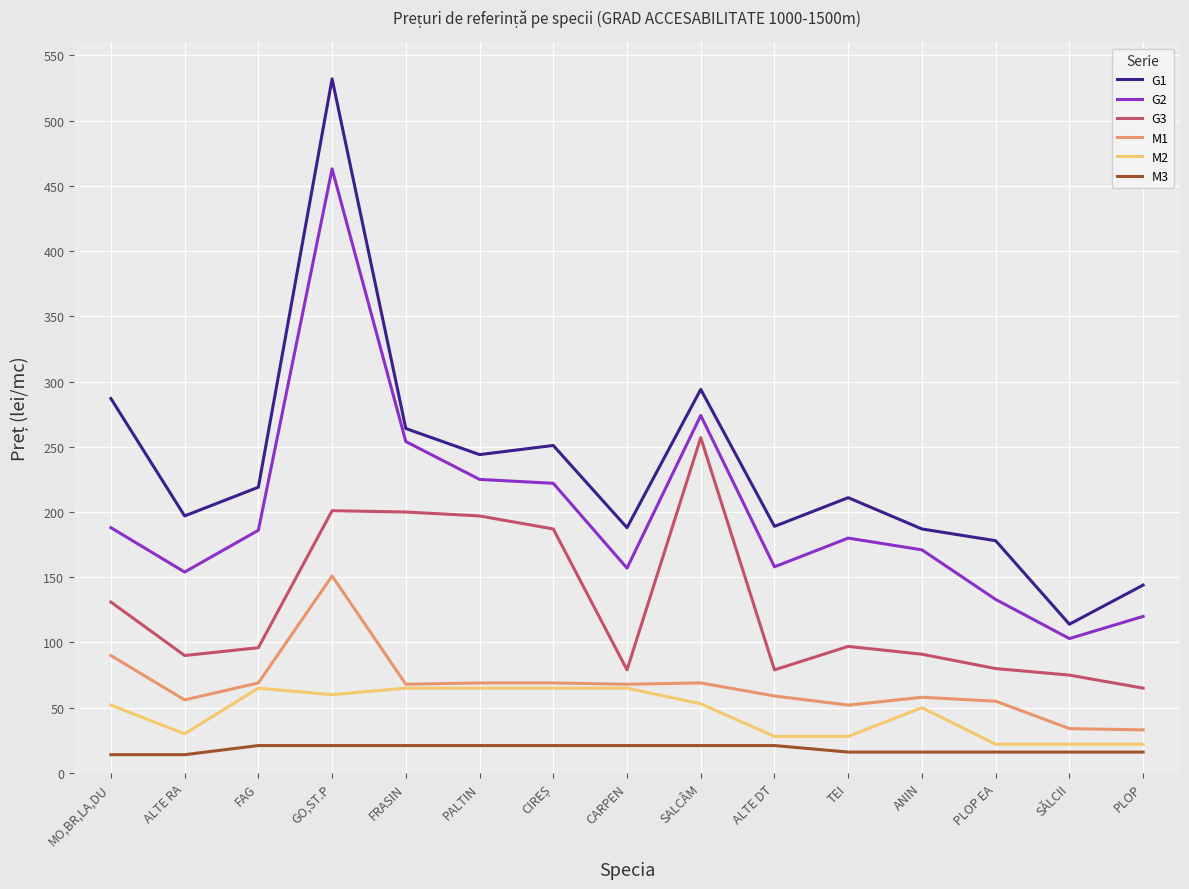

What is the minimum value for M1?

33